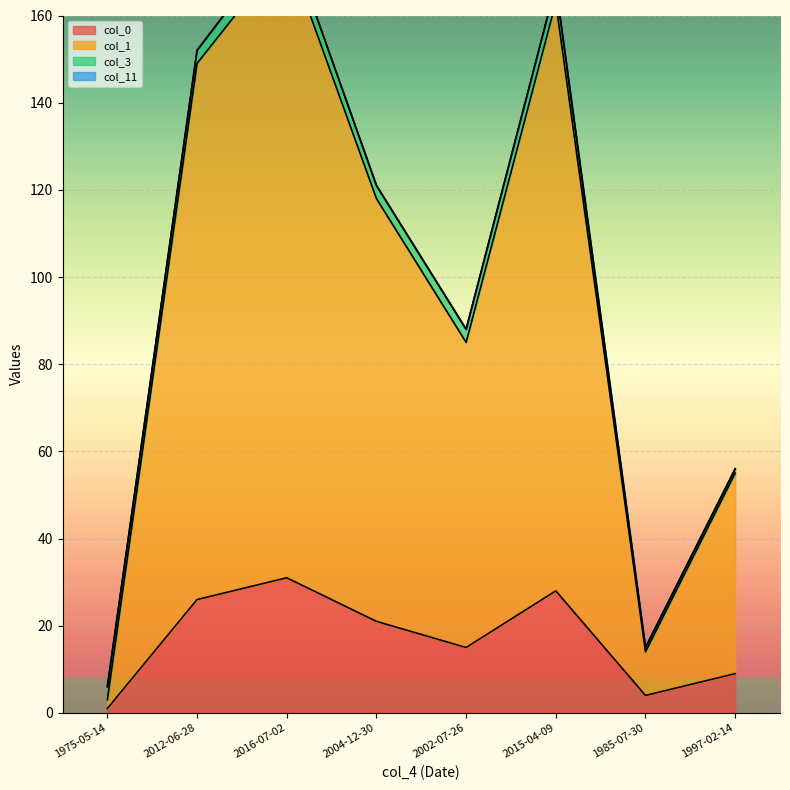

In col_0, how many points are higher than both neighbors (excluding endpoints)?

2